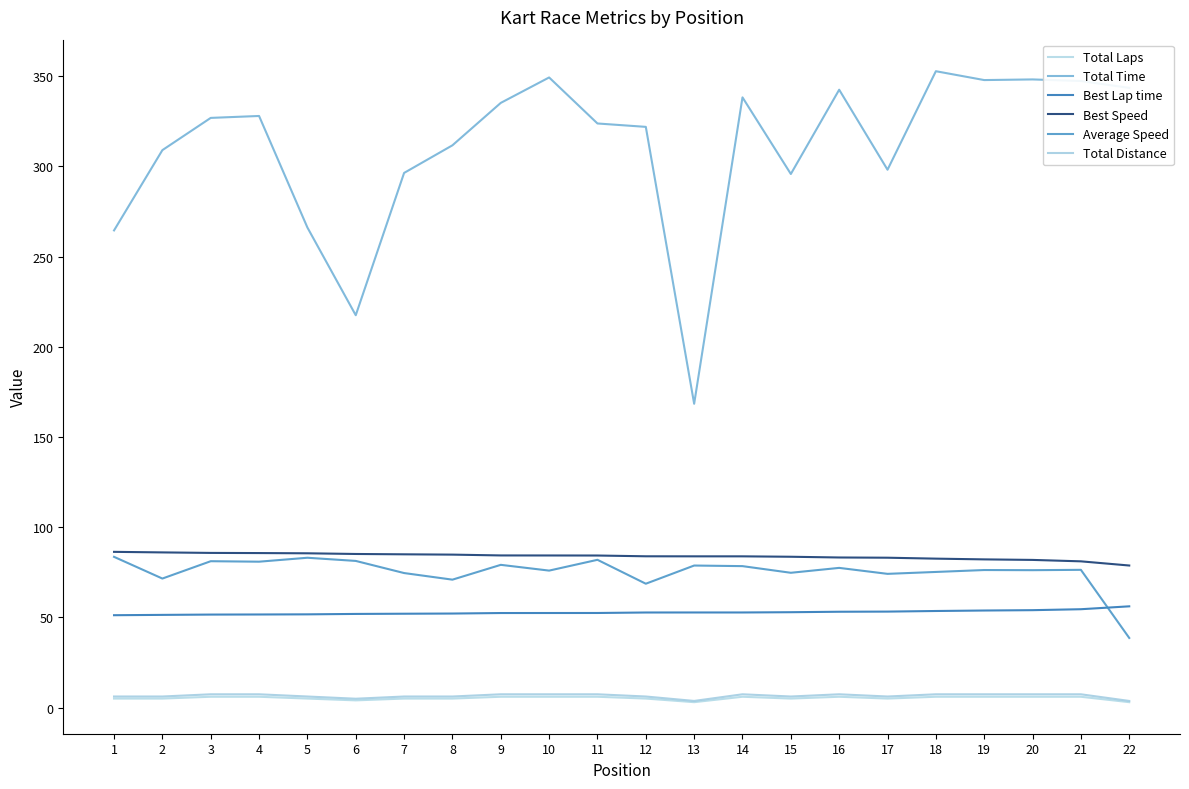

What value does the Total Laps series have at 17?

5.0